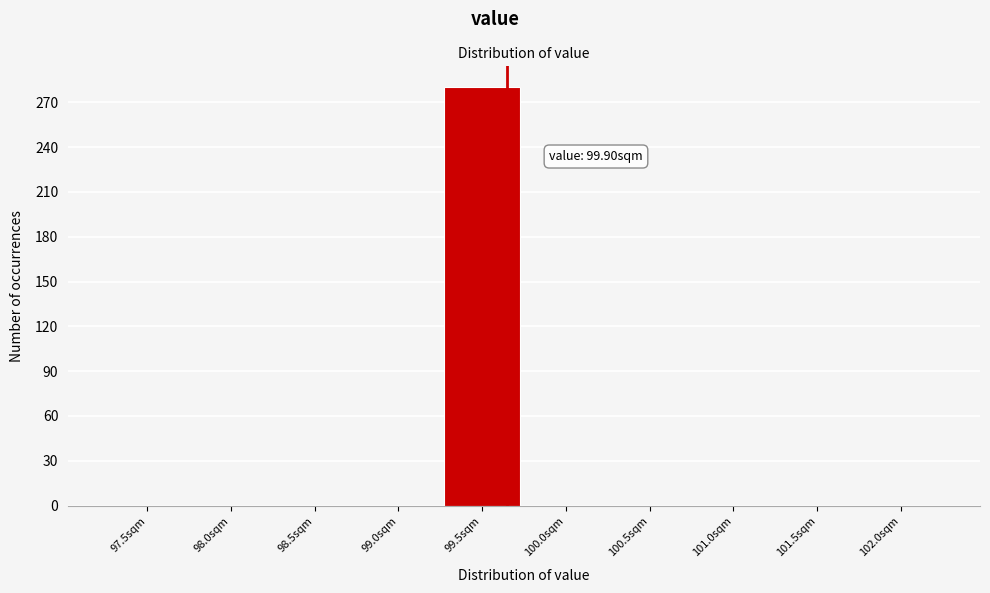

Reading left to right, list all the values displayed in this chart.

97.5sqm=0	98.0sqm=0	98.5sqm=0	99.0sqm=0	99.5sqm=280	100.0sqm=0	100.5sqm=0	101.0sqm=0	101.5sqm=0	102.0sqm=0